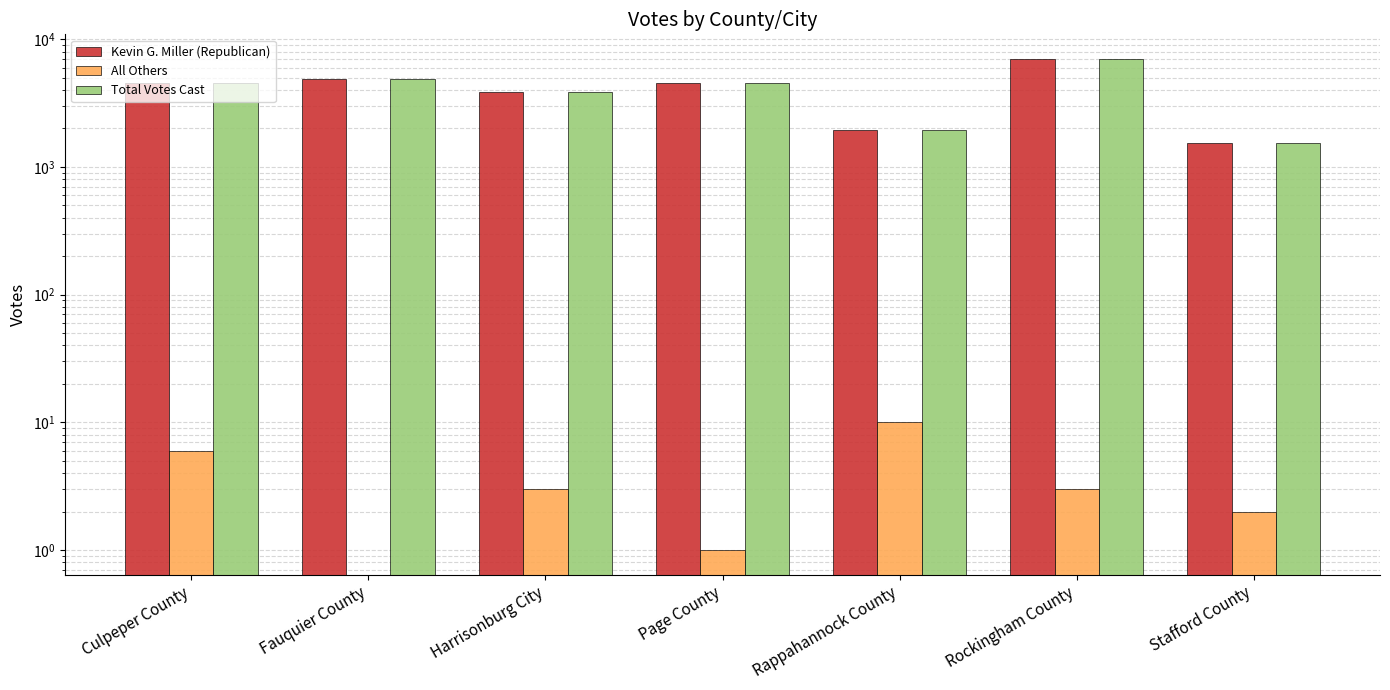

Which series changed the most between Harrisonburg City and Stafford County?

Total Votes Cast